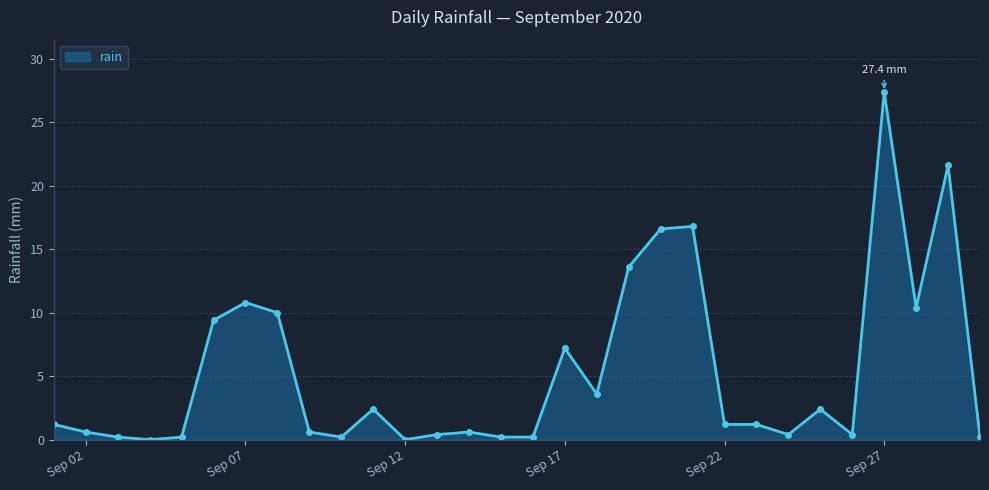

True or false: there are more than 1 points higher than both neighbors.

True